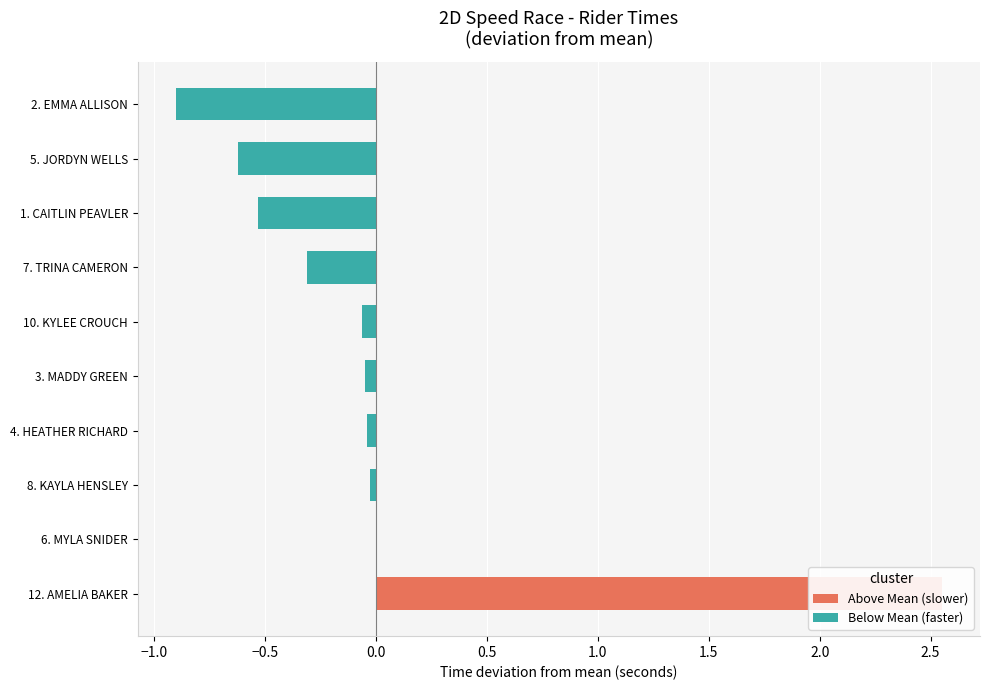

At which category does the chart reach its peak across all series?

12. AMELIA BAKER